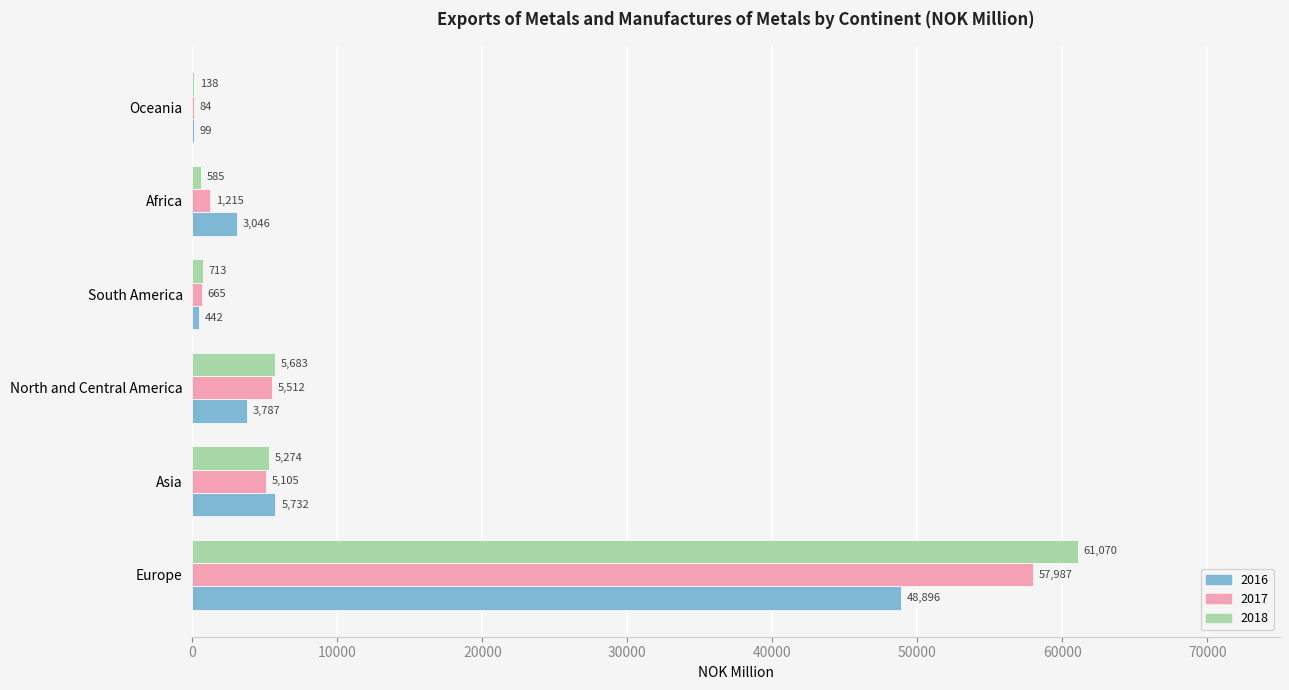

What is the sum of all 2016 values?

62002